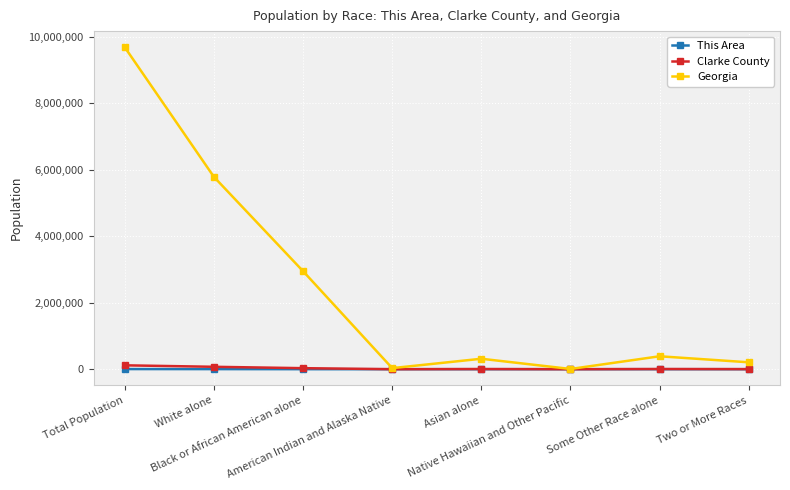

What is the value of the Georgia point at the 4th from the left?

32151